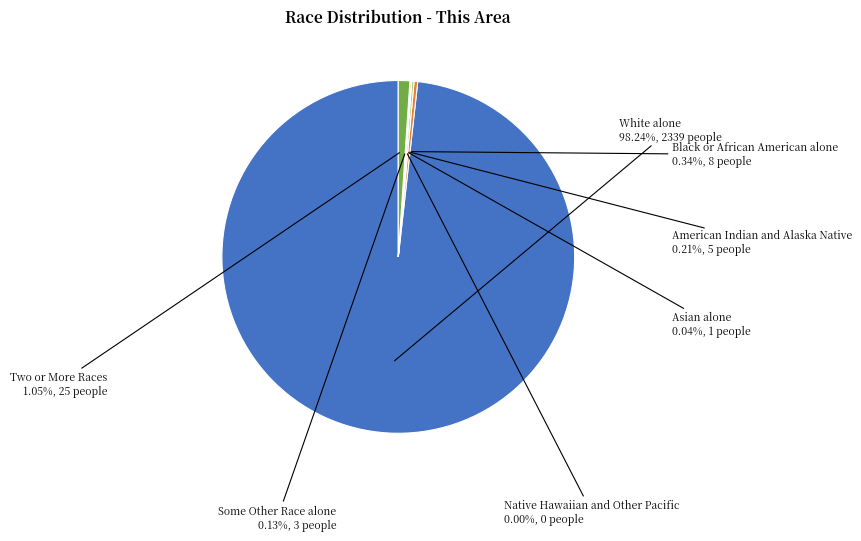

What is the change in value from White alone to Black or African American alone?

-2331